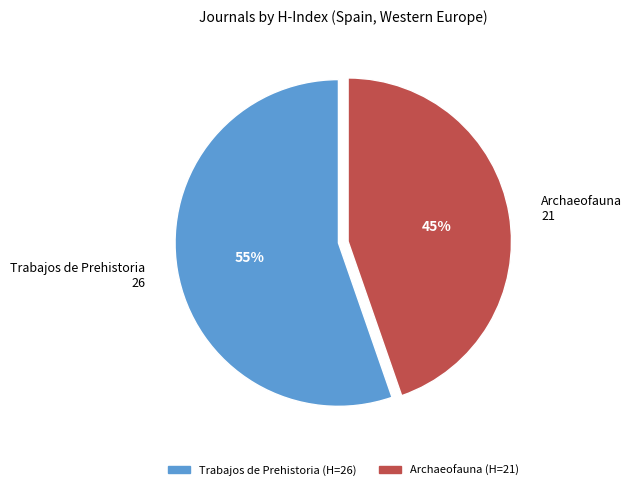

Rank the categories by value from lowest to highest.

Archaeofauna, Trabajos de Prehistoria